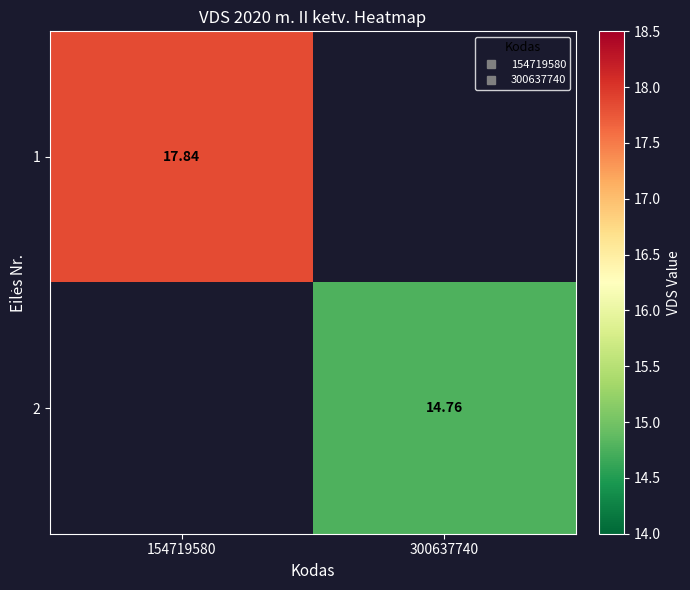

Which has a higher value, 300637740 or 154719580?

154719580